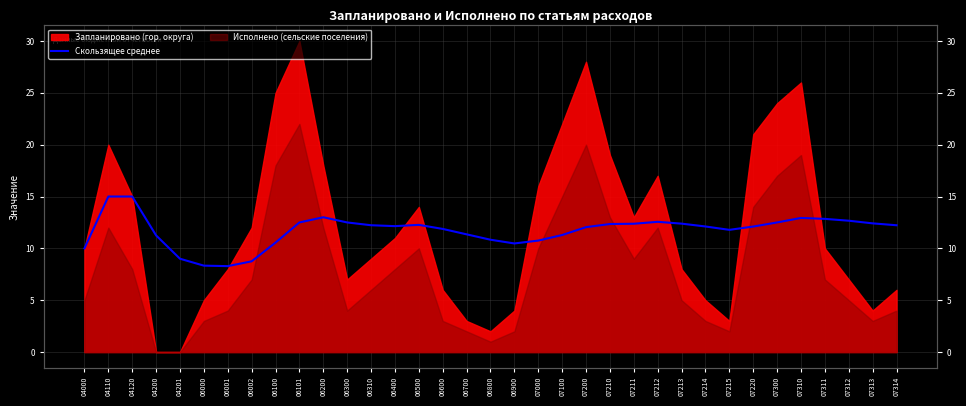

True or false: the data shows 7.0 at 06200.

False